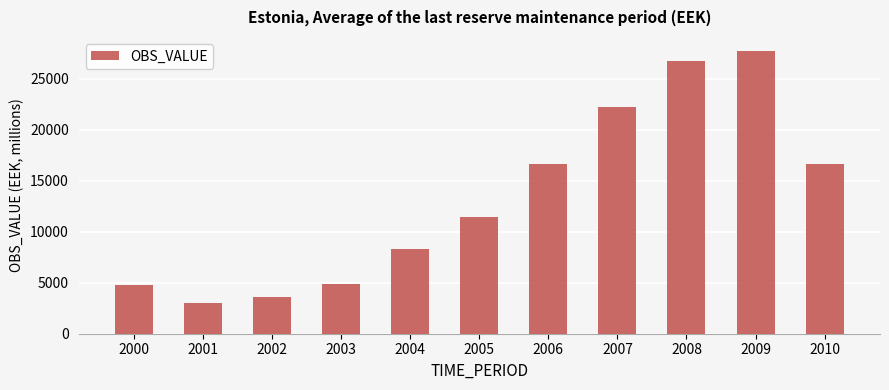

What is the ratio of the value at 2000 to the value at 2007?

0.2